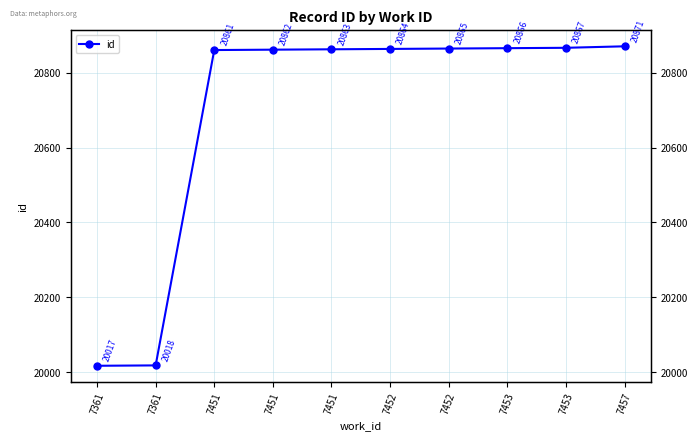

How many lines are shown in the chart?

1